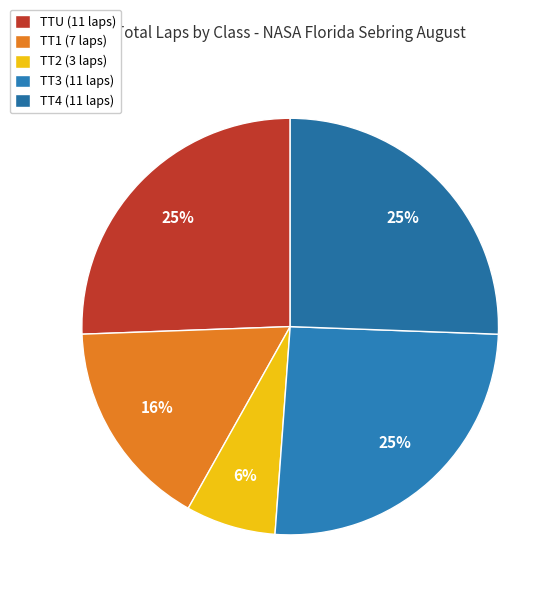

Does David Farrar (TT1) represent more than half of the total?

No